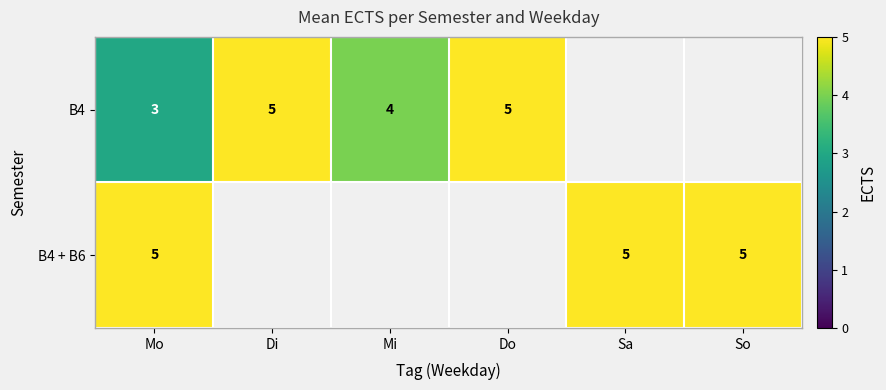

At how many categories does at least one series exceed 2?

6